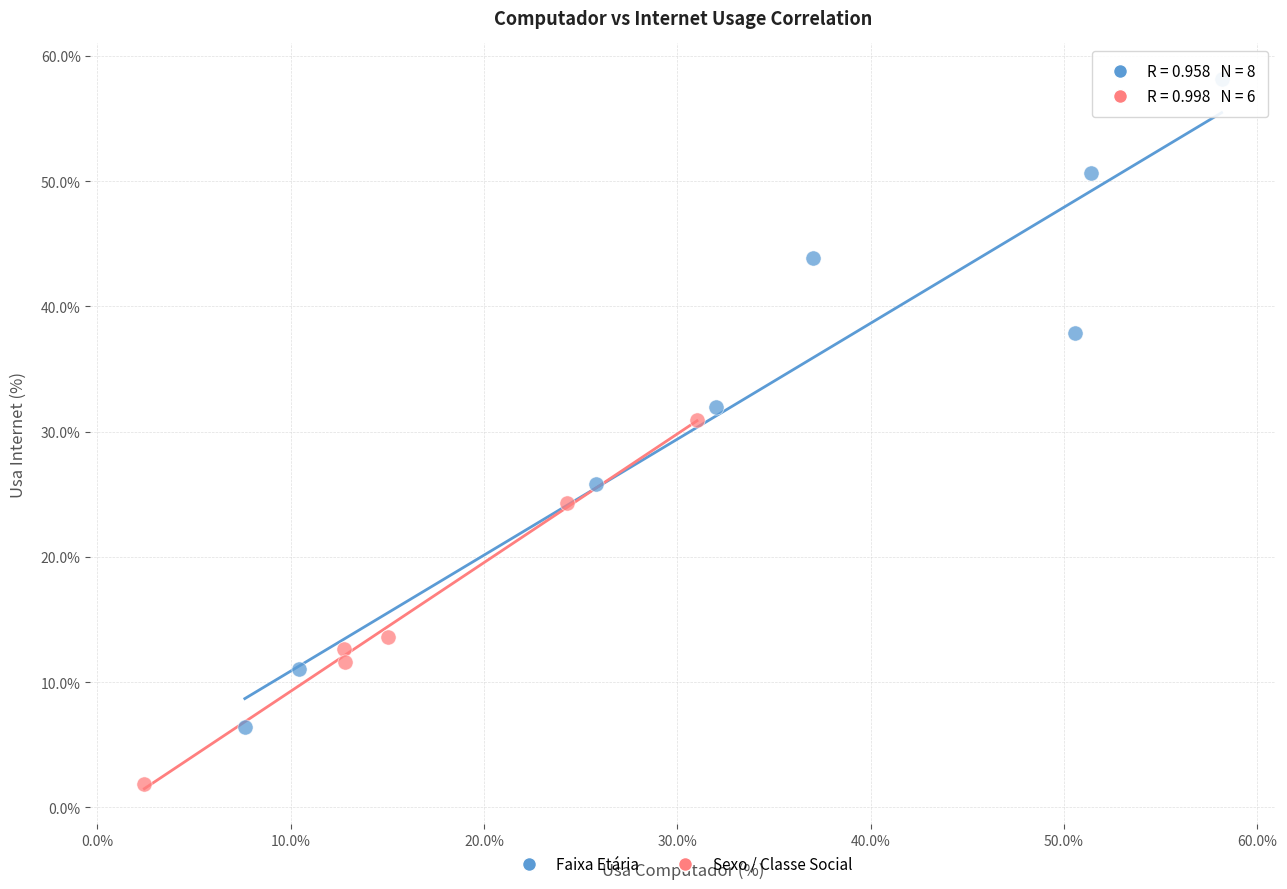

Which series contains the highest Y value?

Faixa Etária